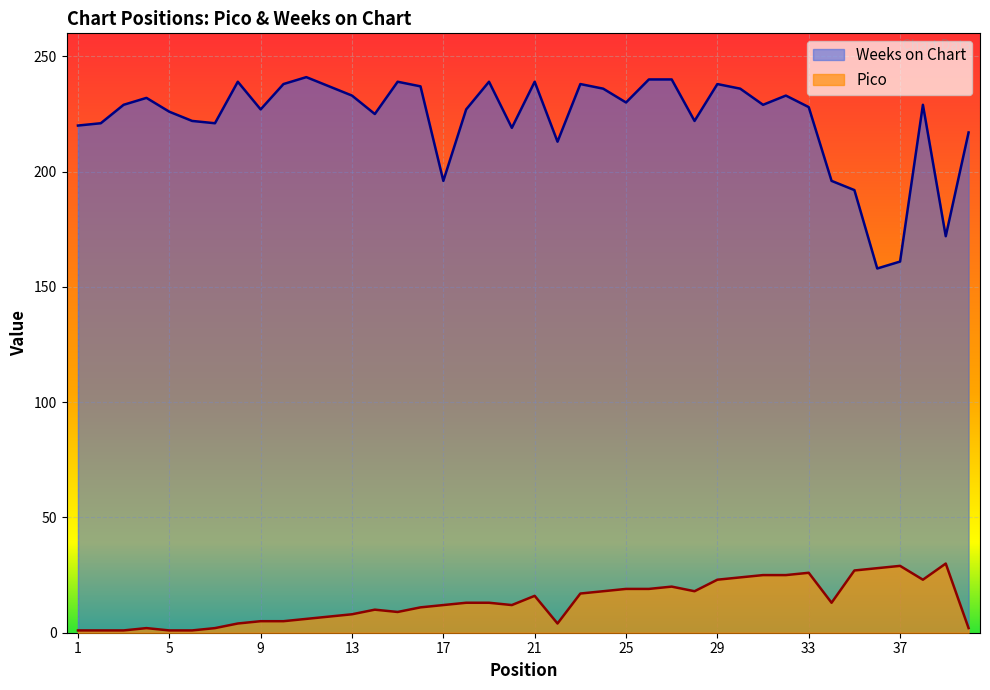

Is it true that Pico equals 1 at 5?

True